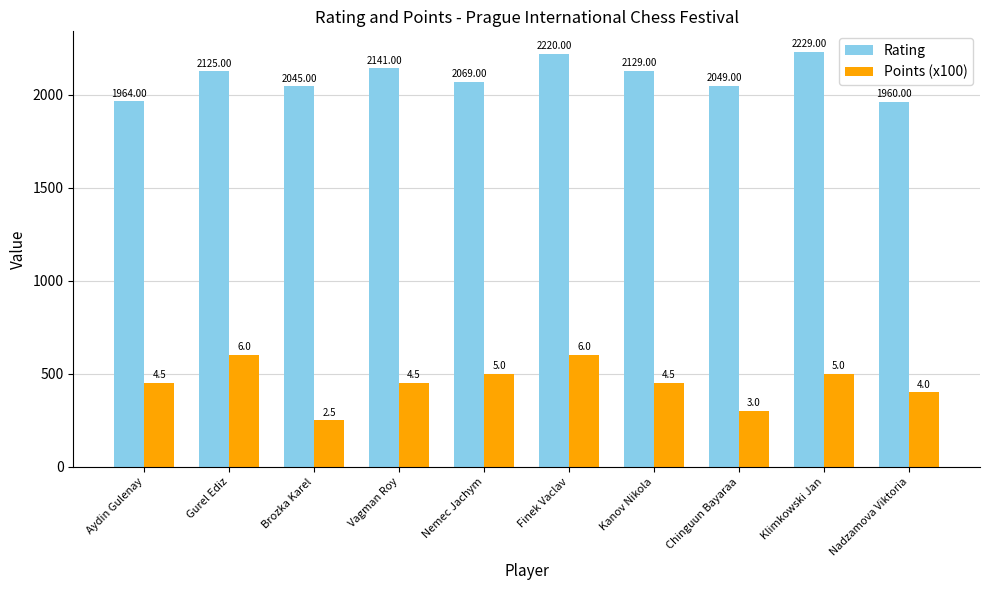

List the series in order of their overall mean, lowest first.

Points (x100), Rating